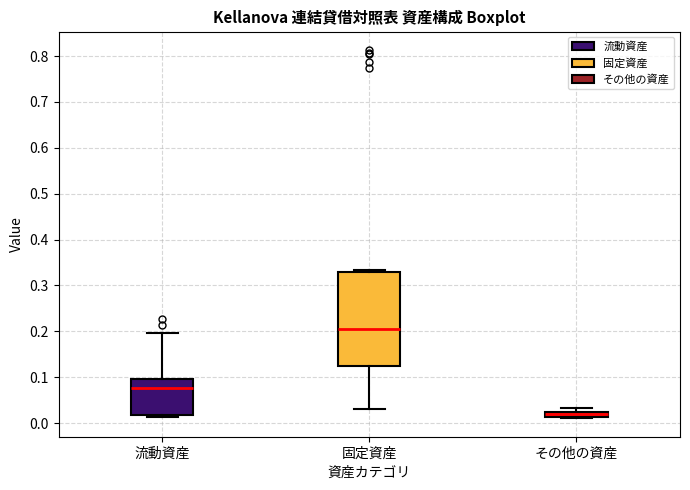

Where is the upper edge of the box for 固定資産 on the y-axis? The values are not printed on the chart, so give them approximately, as read against the axis.

0.33